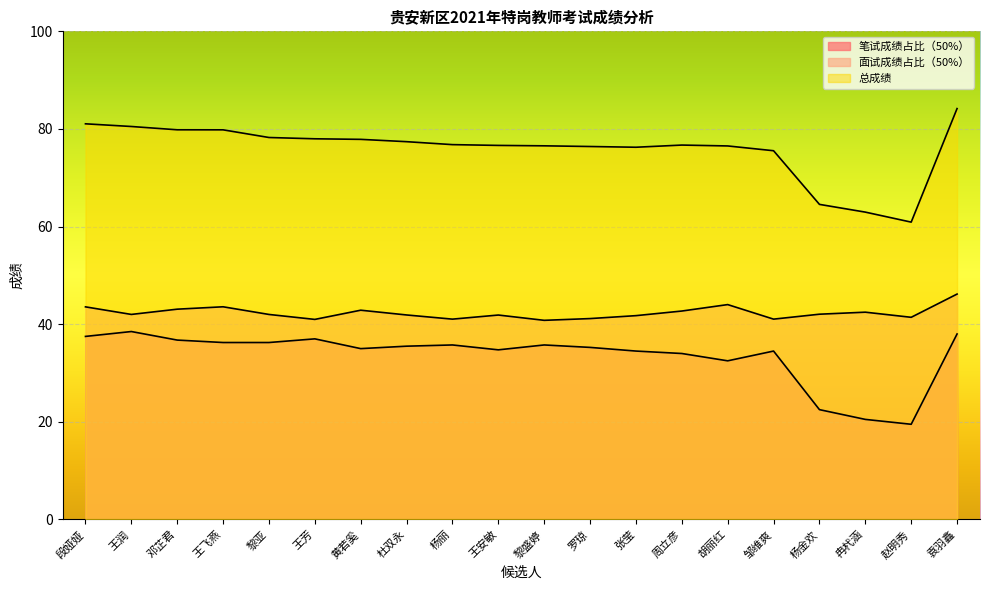

The value of 笔试成绩占比（50%） at 王安敏 is 14.5. True or false?

False